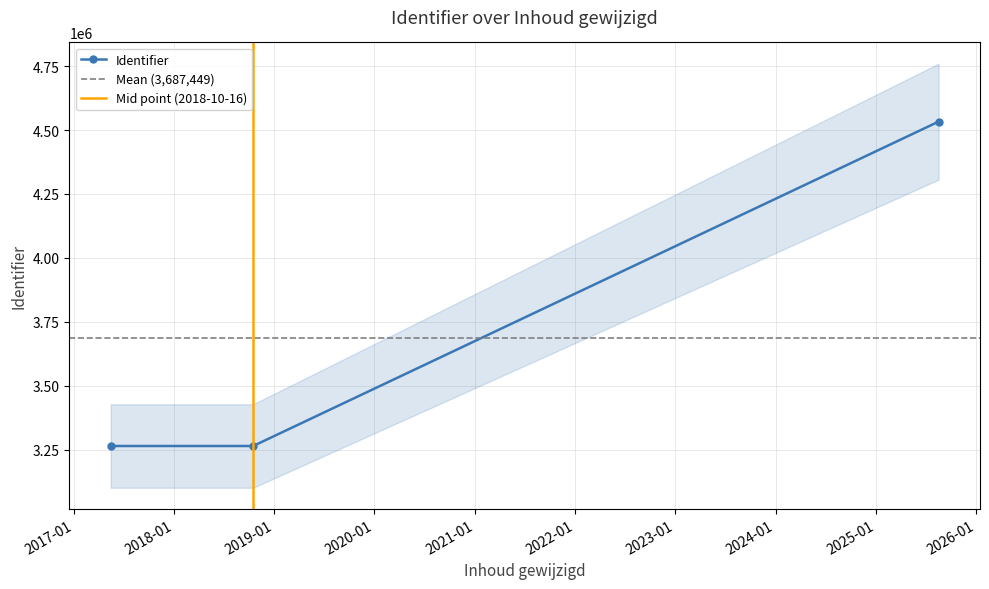

Count the number of data series in this chart.

1